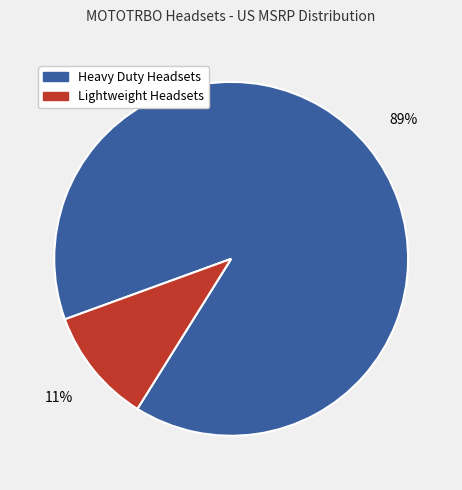

Is there a majority slice in this chart?

Yes